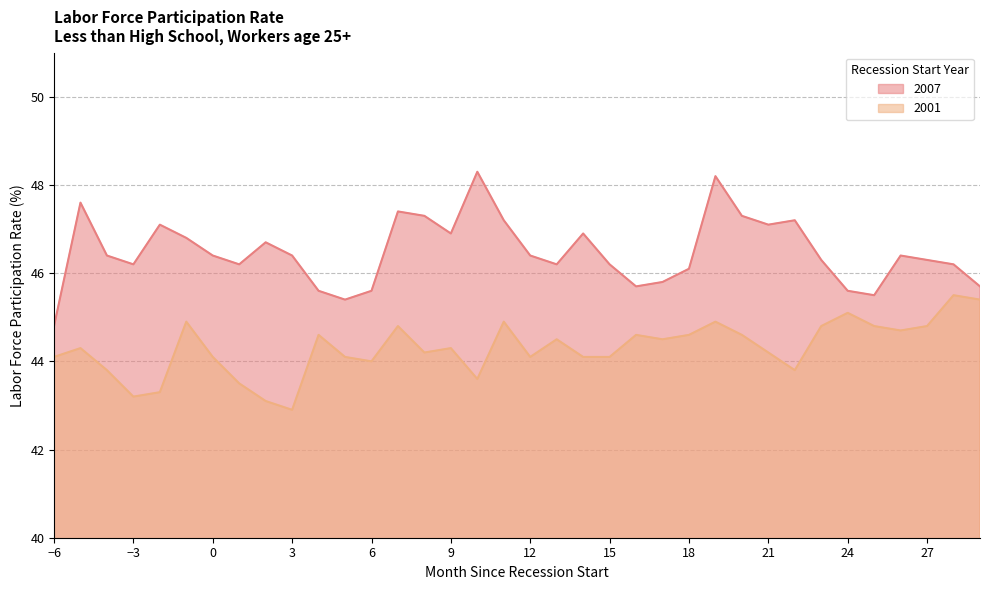

True or false: 2007 and 2001 cross at least once.

False